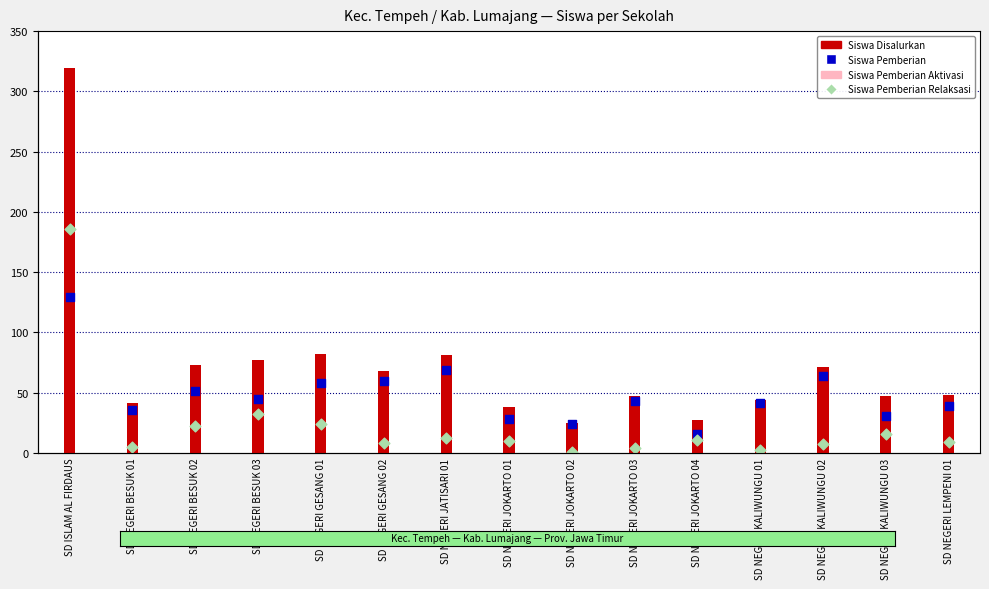

Which series has the largest total across all categories?

Siswa Disalurkan